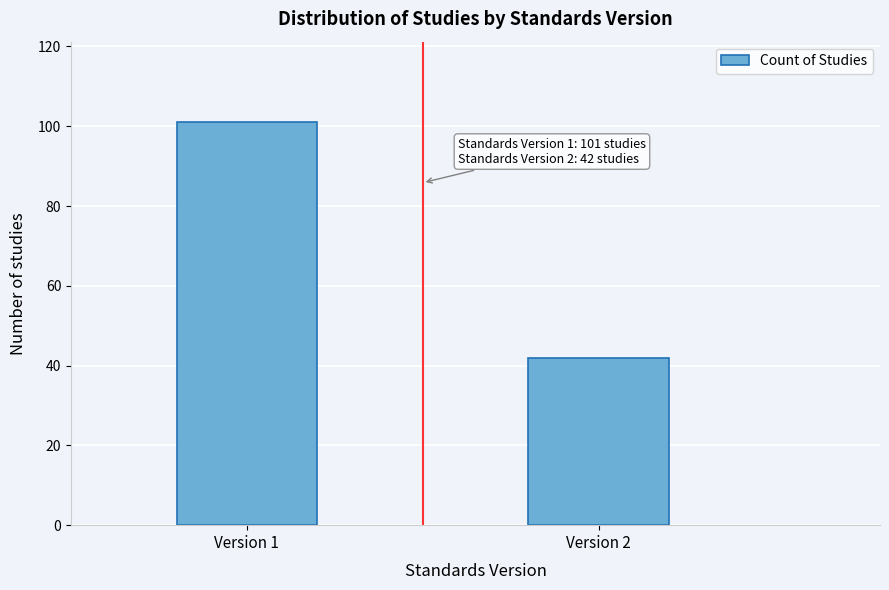

Reading left to right, transcribe all the data shown in this chart.

101	42